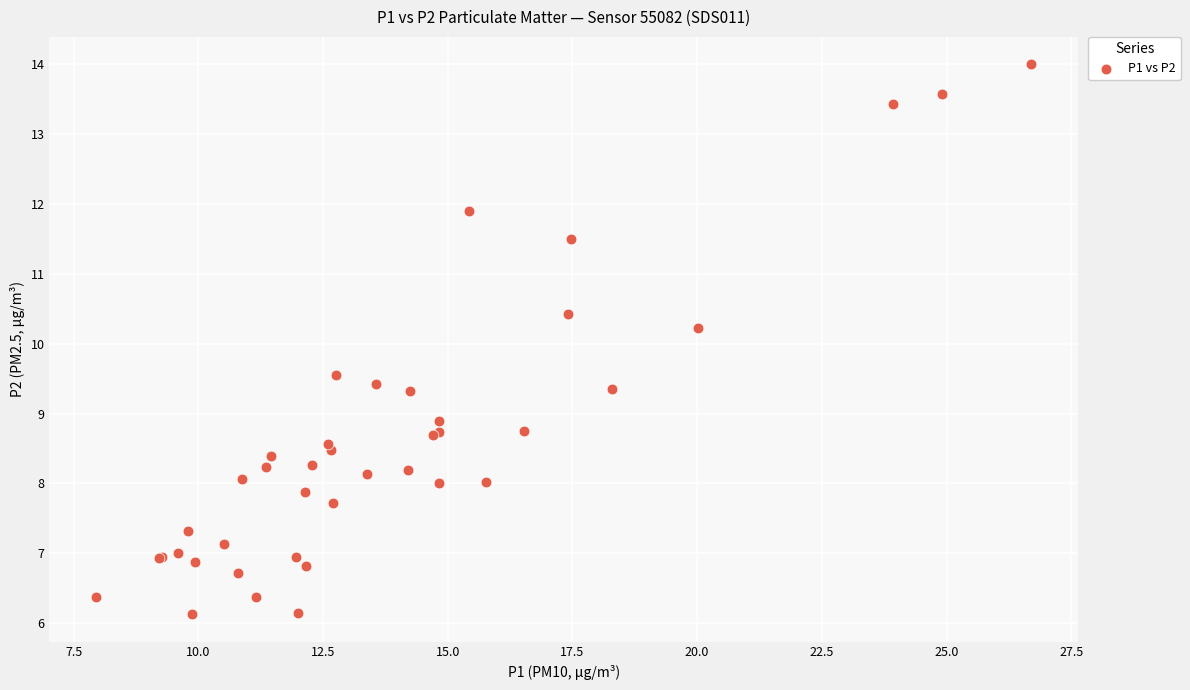

What Y value in the scatter plot is closest to 10?

10.2